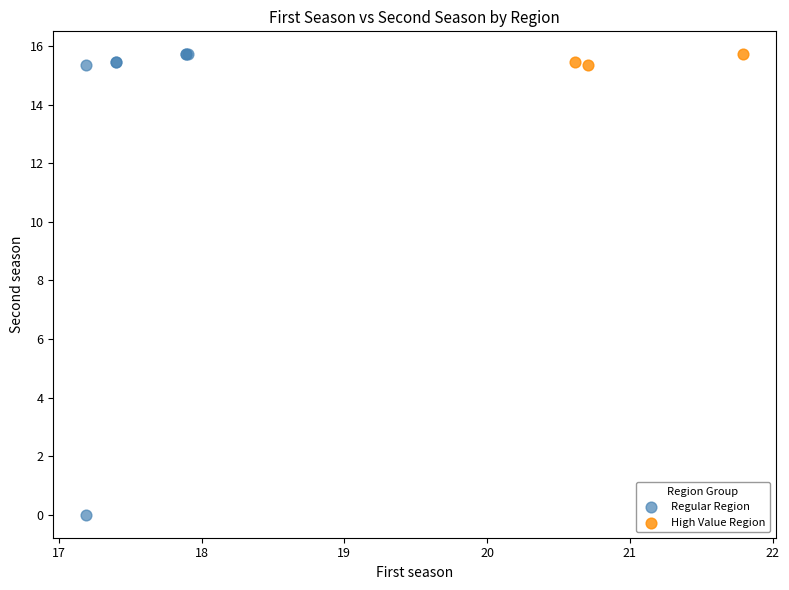

Which series has the widest spread of Y values?

Regular Region